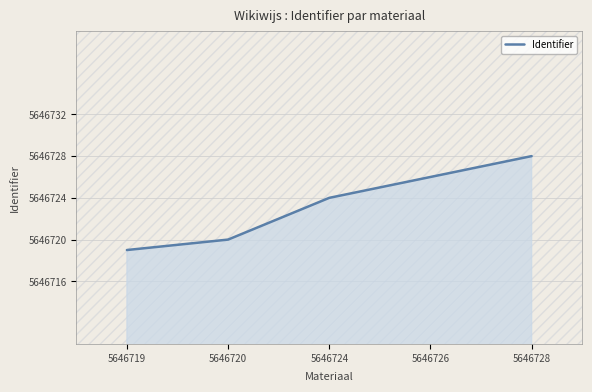

List the labels in order of value, smallest first.

5646719, 5646720, 5646724, 5646726, 5646728